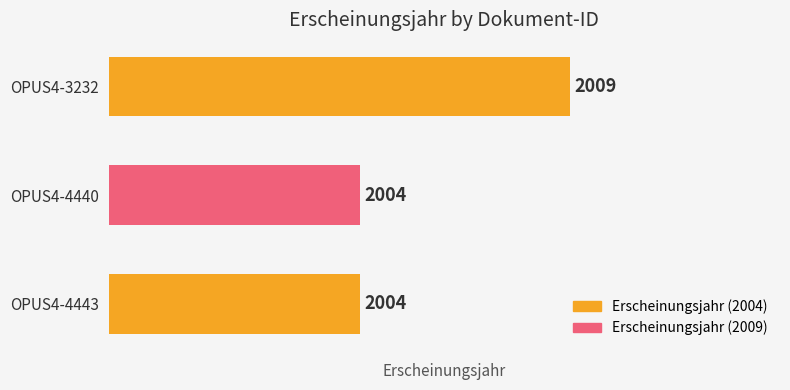

Count the values in the range 2004 to 2009.

3